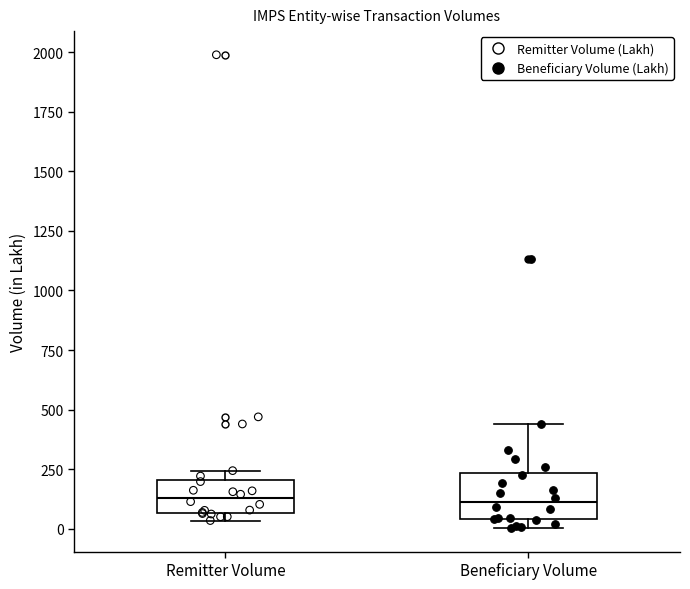

Which box is the tallest, from its lower edge to its upper edge?

Beneficiary Volume